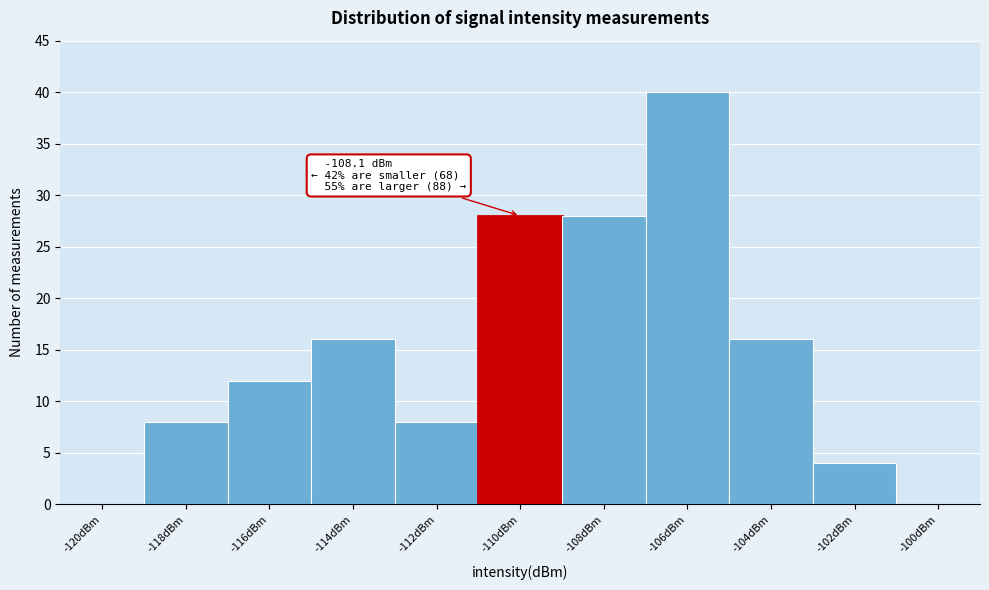

Reading right to left, extract all data points from this chart.

-100dBm=0	-102dBm=4	-104dBm=16	-106dBm=40	-108dBm=28	-110dBm=28	-112dBm=8	-114dBm=16	-116dBm=12	-118dBm=8	-120dBm=0